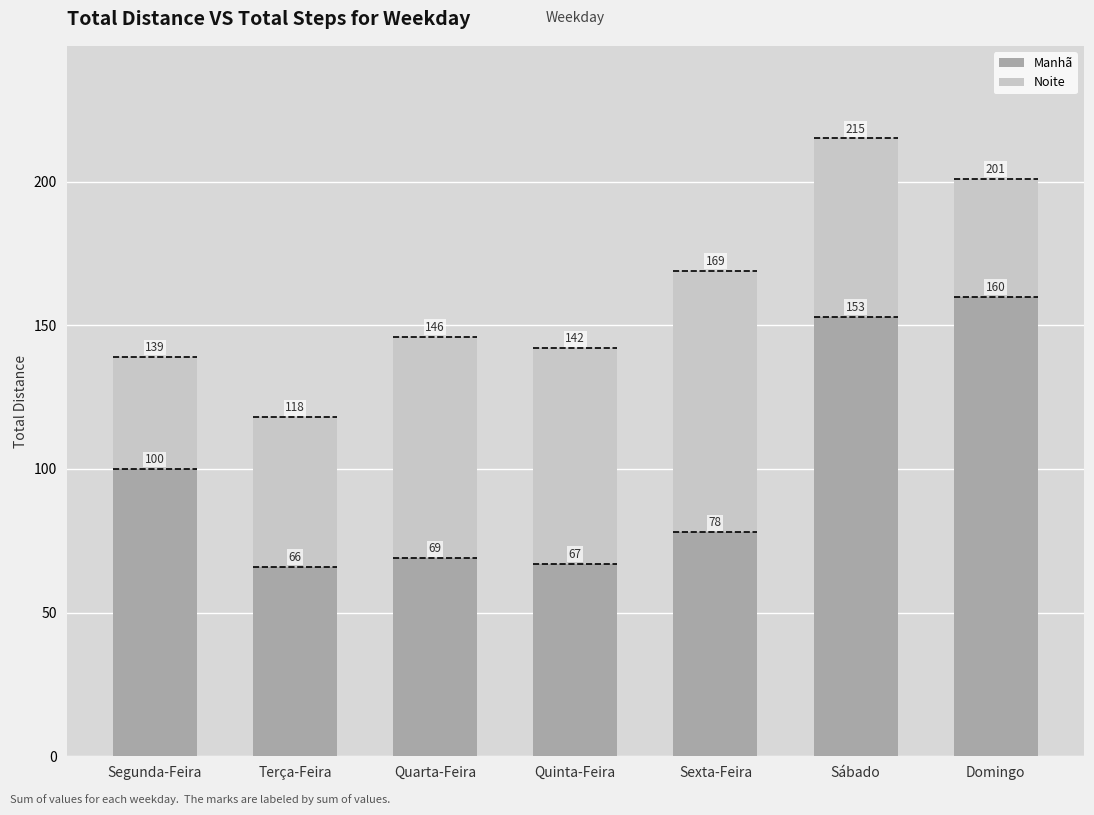

Is it true that Manhã equals 67 at Quinta-Feira?

True